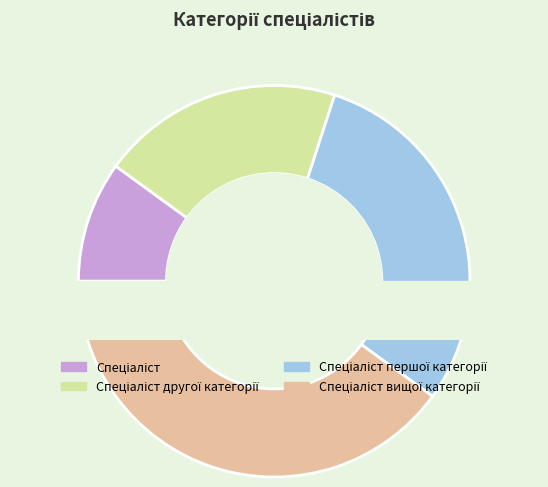

True or false: Спеціаліст вищої категорії accounts for 40% of the total.

True